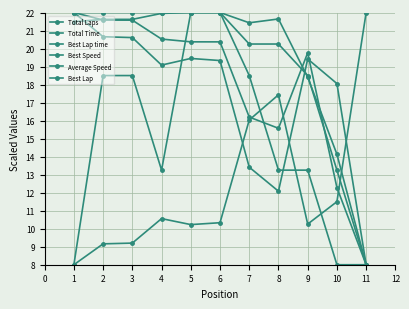

Count the number of categories in the chart.

11